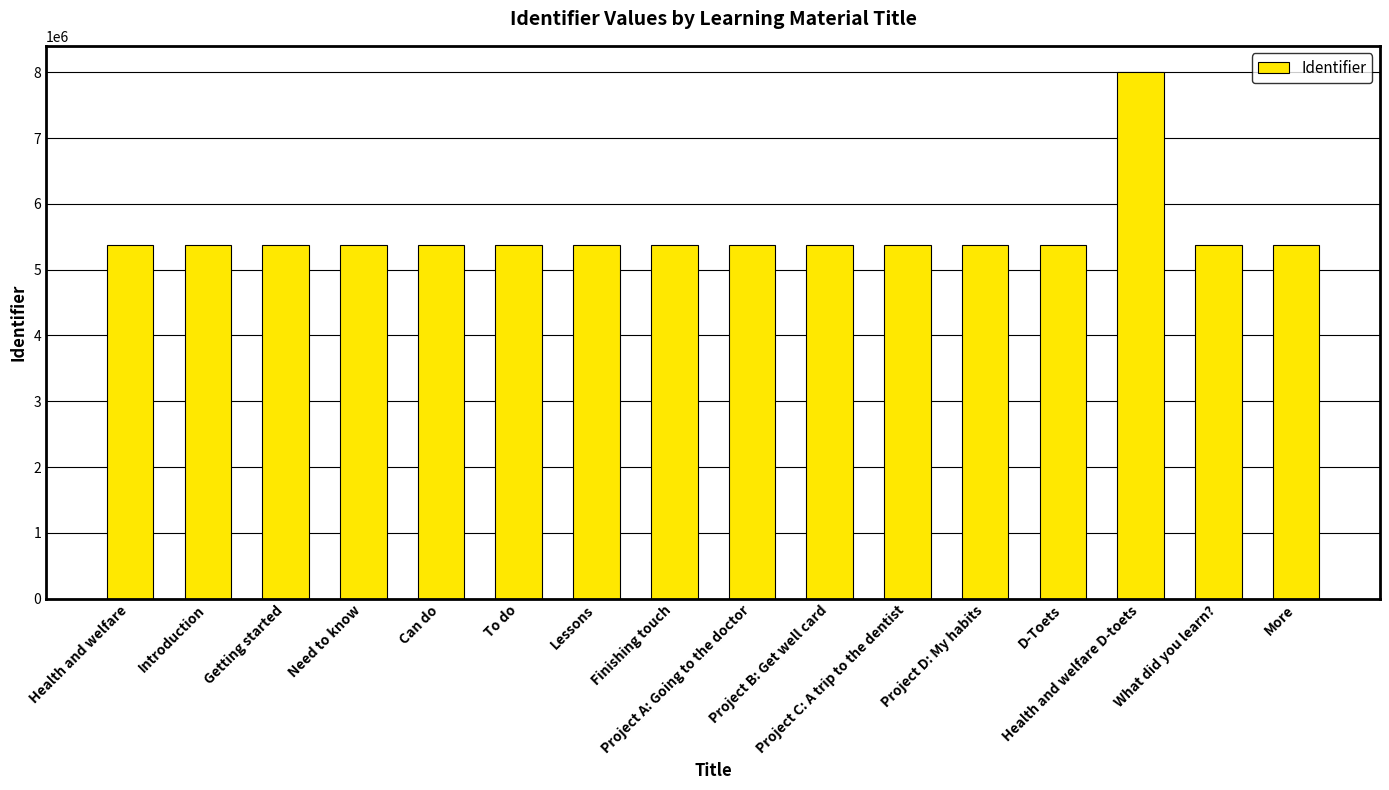

What is the value of the 15th bar from the left?

5376761